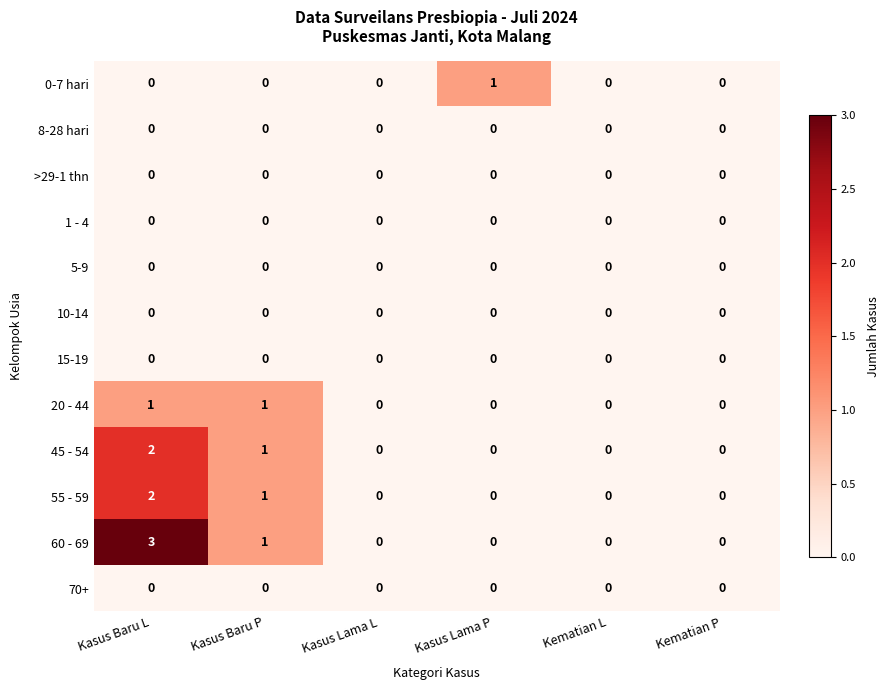

Which series has the widest spread of values?

60 - 69